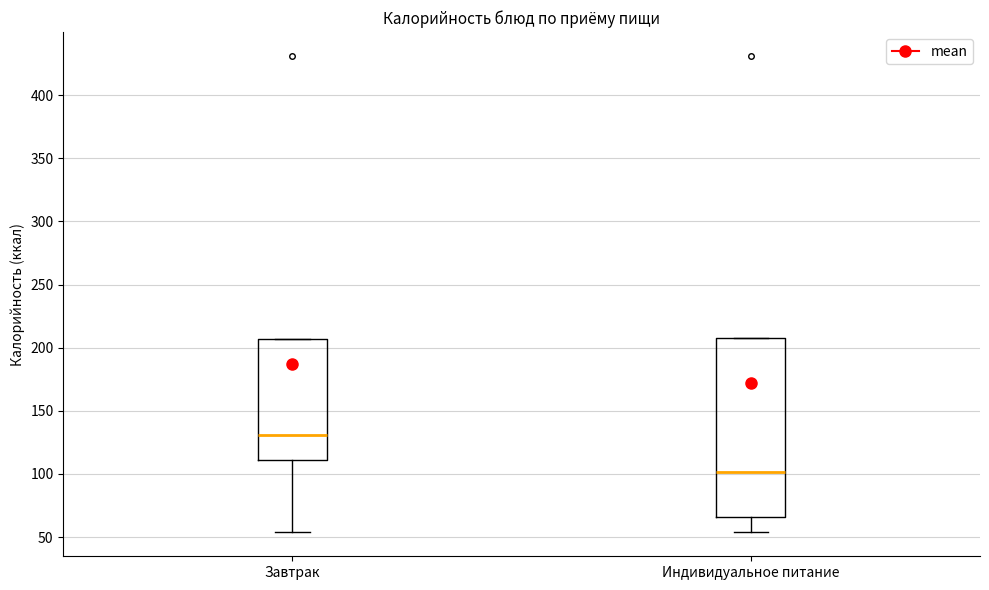

Which box has the lowest median line?

Индивидуальное питание